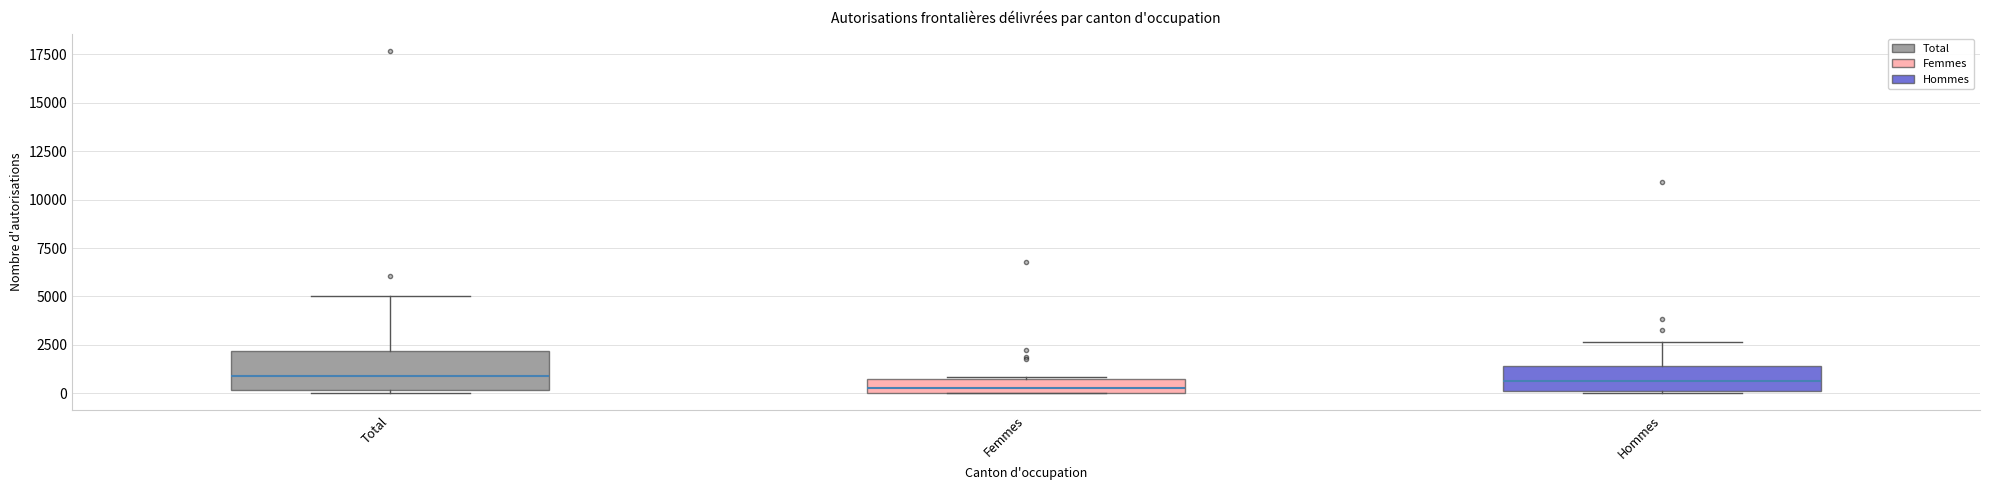

Where is the lower edge of the box for Femmes on the y-axis? The values are not printed on the chart, so give them approximately, as read against the axis.

0